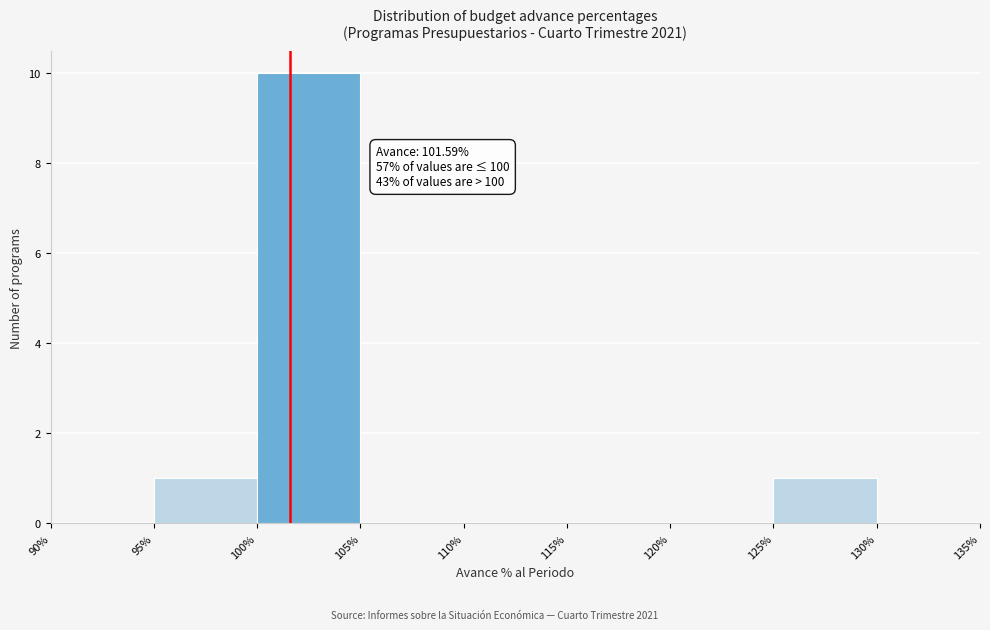

Which range on the x-axis has the tallest bar?

100% to 105%